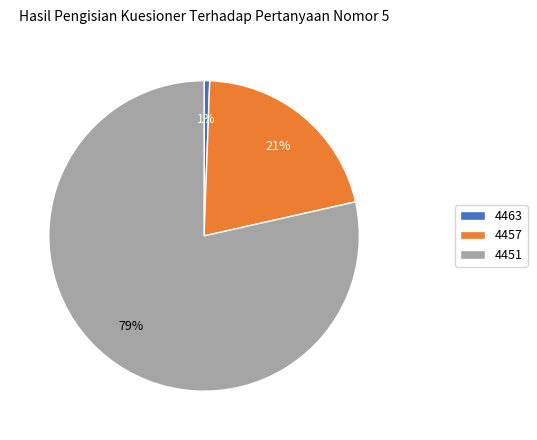

Is it true that 4451 is 79% of the pie?

True